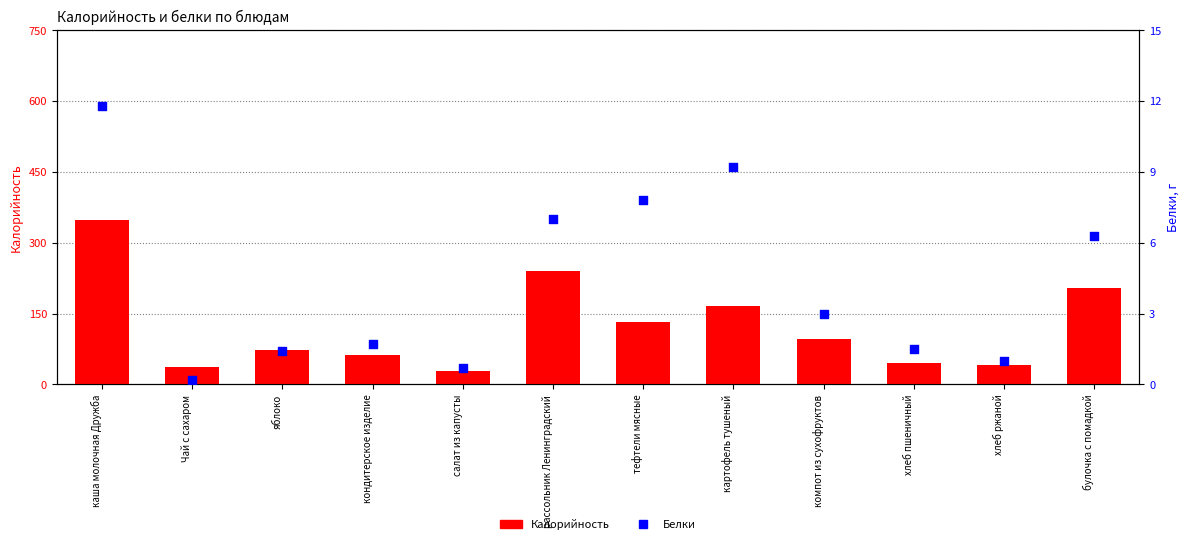

What are all the series names shown in the legend?

Калорийность, Белки